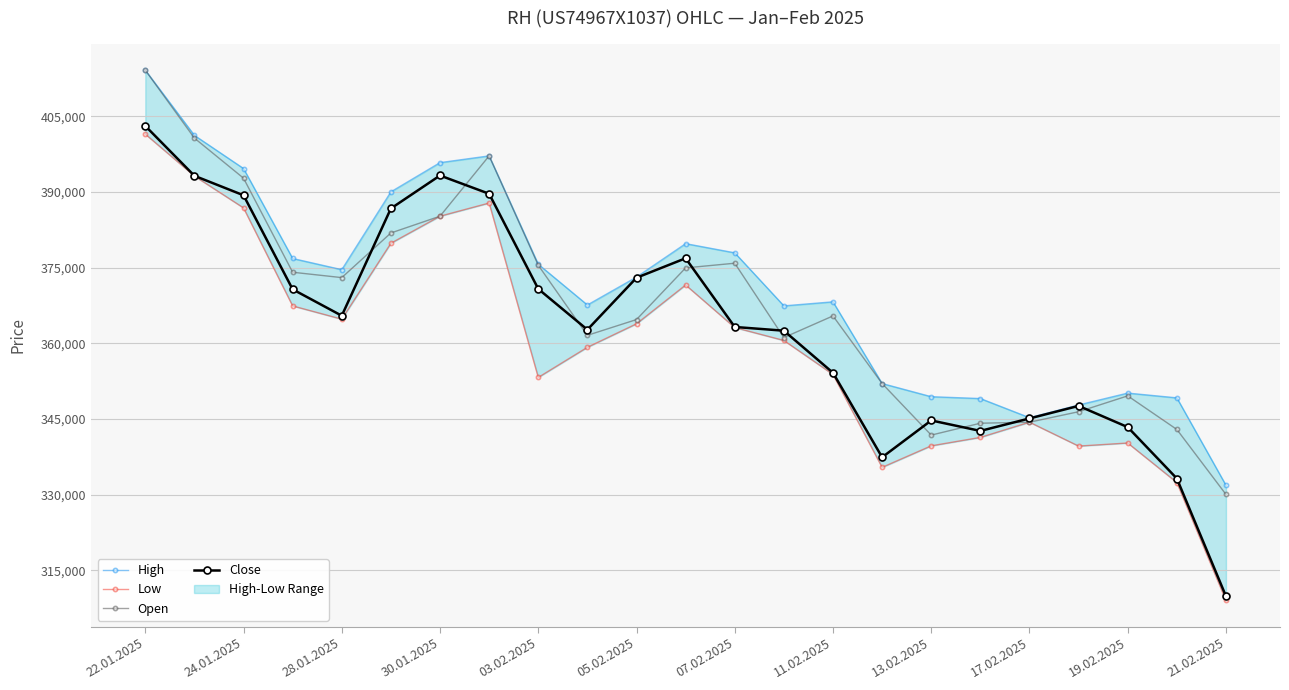

Rank the series by their maximum value, from lowest to highest.

Low, Close, High, Open